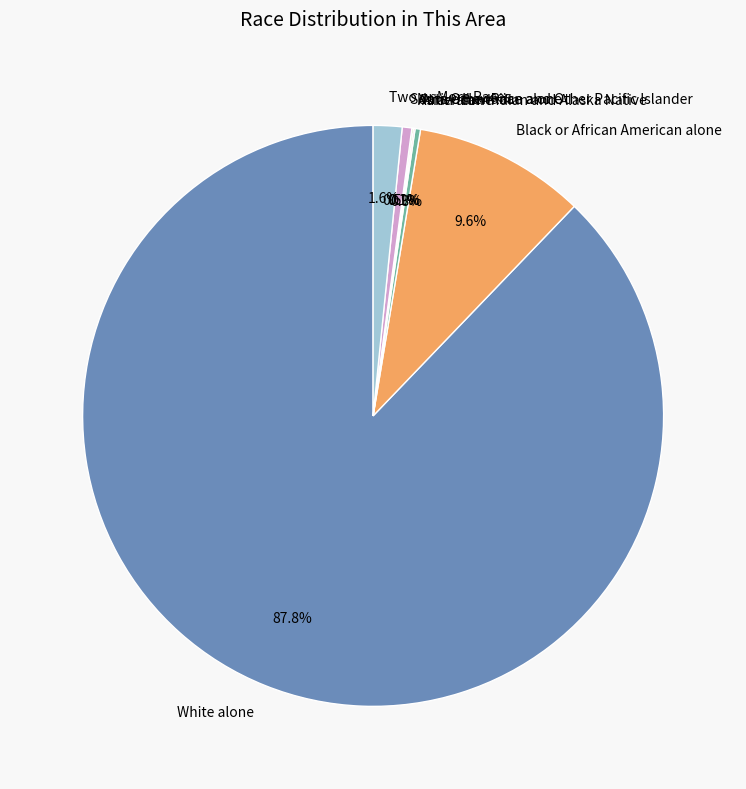

To the nearest percent, what portion does White alone represent?

88%